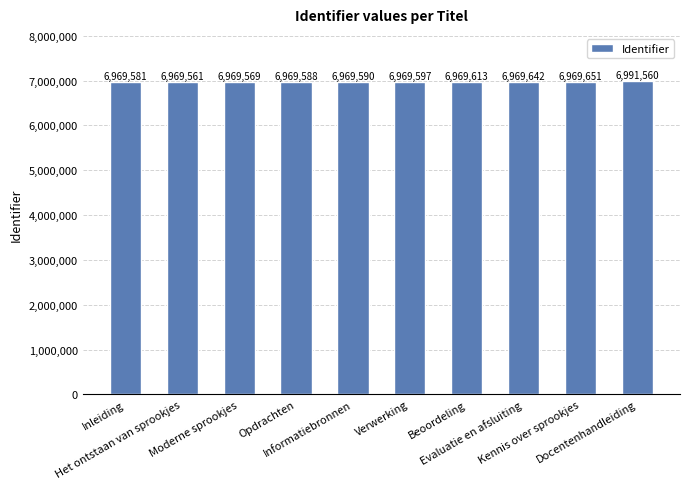

What is the label of the 2nd bar from the right?

Kennis over sprookjes